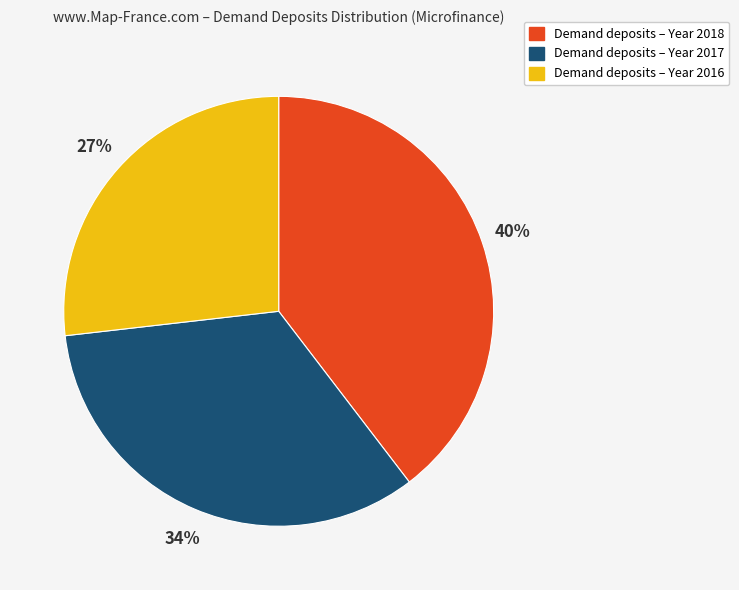

Approximately how many times larger is the value at Demand deposits – Year 2017 compared to Demand deposits – Year 2016?

1.3